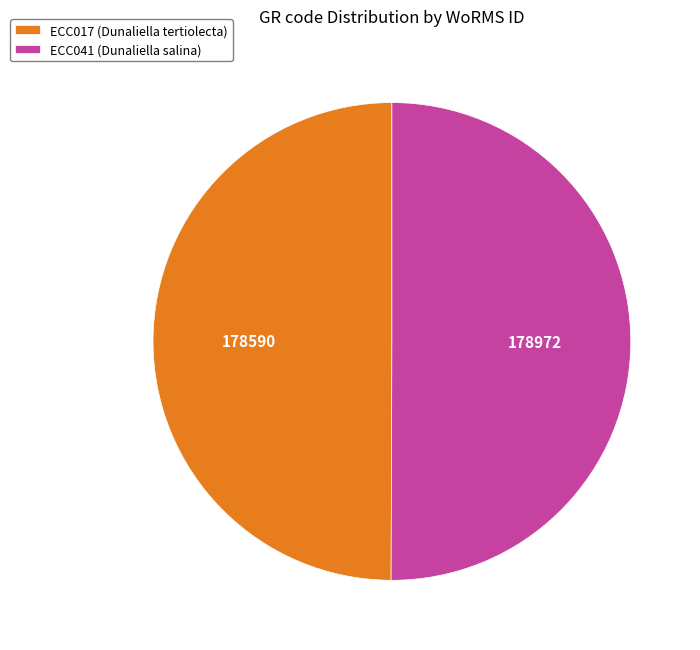

True or false: ECC041 (Dunaliella salina) accounts for 64% of the total.

False